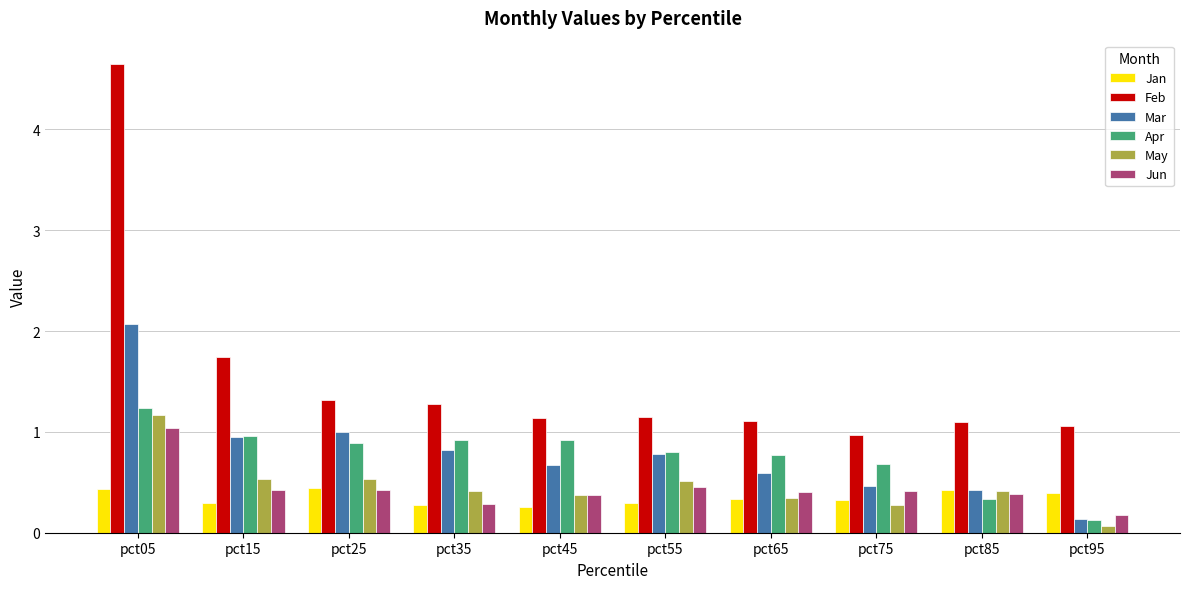

What is the highest value of the Jun series?

1.0